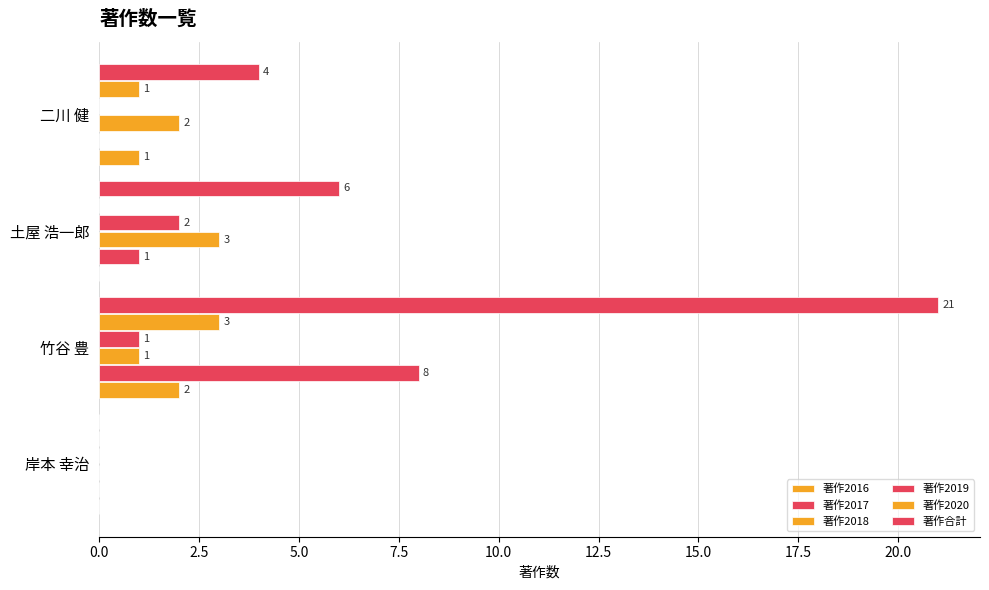

Reading right to left, what are all the values shown in this chart?

著作2016: 1	0	2	0
著作2017: 0	1	8	0
著作2018: 2	3	1	0
著作2019: 0	2	1	0
著作2020: 1	0	3	0
著作合計: 4	6	21	0